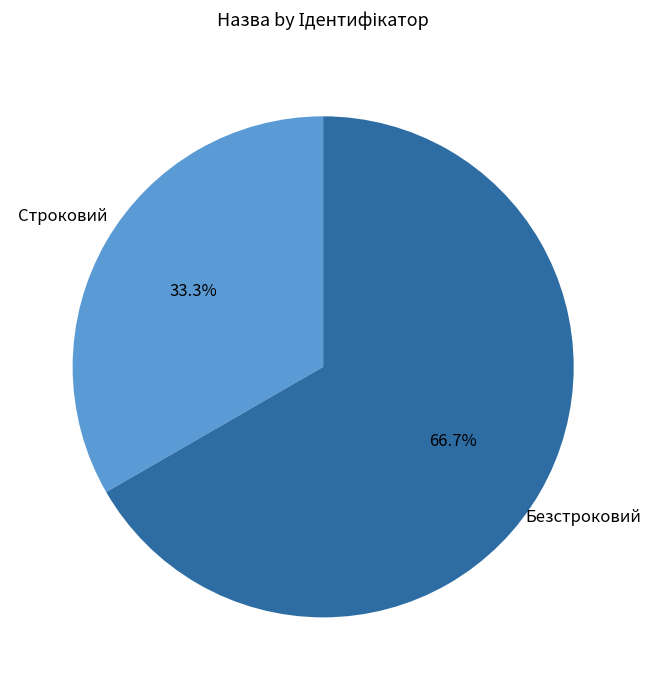

To the nearest percent, what is the average slice percentage?

50%